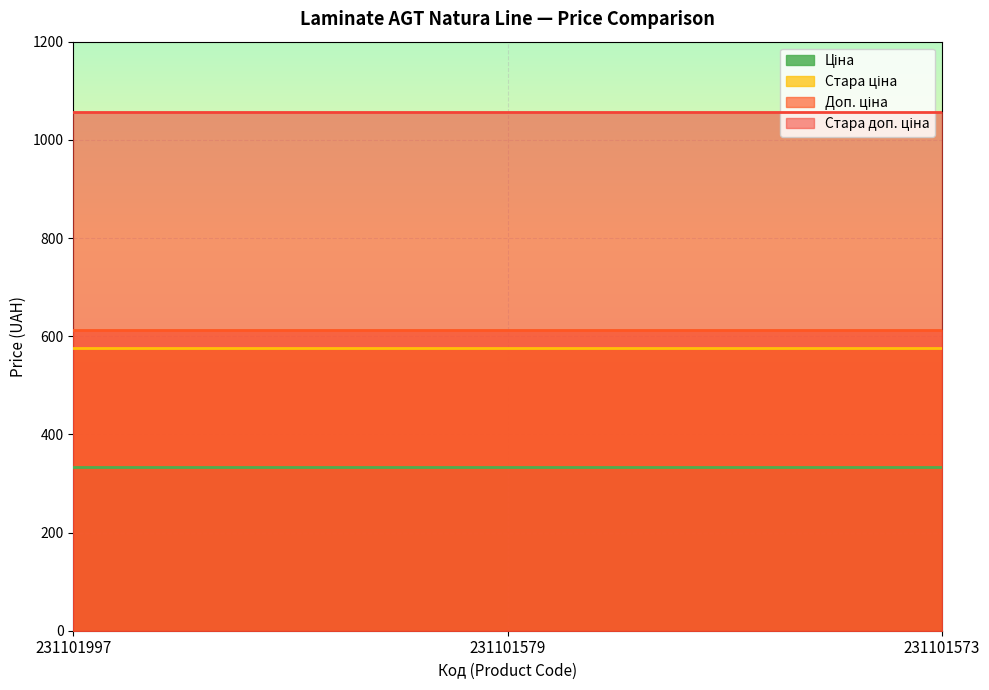

Reading left to right, list all the values displayed in this chart.

Ціна: 334.4	334.4	334.4
Стара ціна: 576.6	576.6	576.6
Доп. ціна: 613.0	613.0	613.0
Стара доп. ціна: 1057.2	1057.2	1057.2